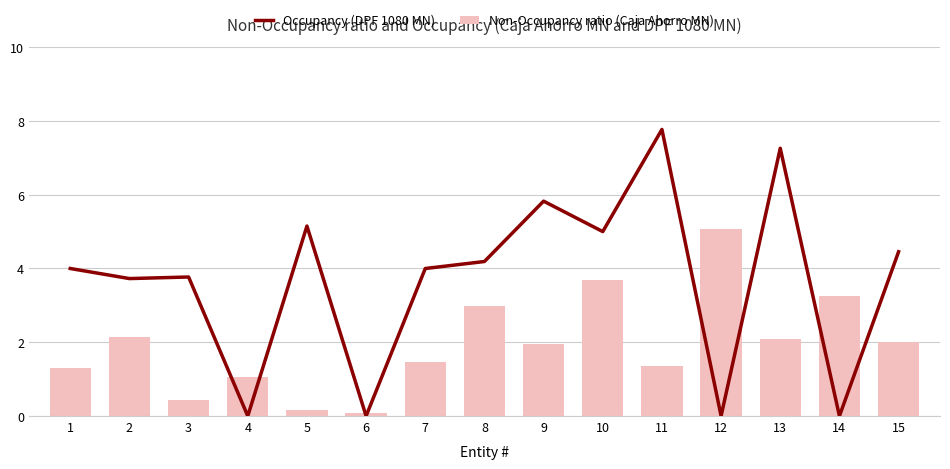

Rank the series by their average value, from lowest to highest.

Non-Occupancy ratio (Caja Ahorro MN), Occupancy (DPF 1080 MN)